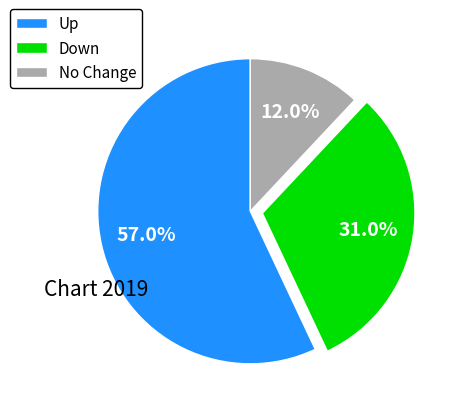

Count the number of slices in the pie.

3